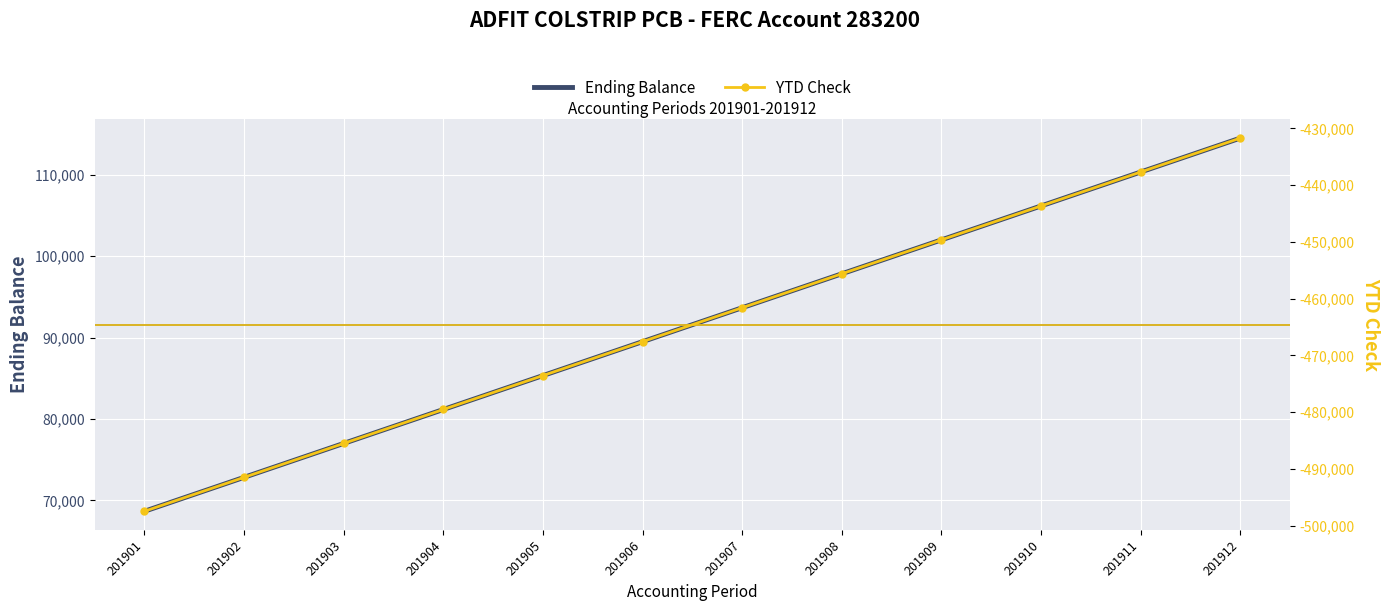

Rank the series by their maximum value, from highest to lowest.

Ending Balance, YTD Check